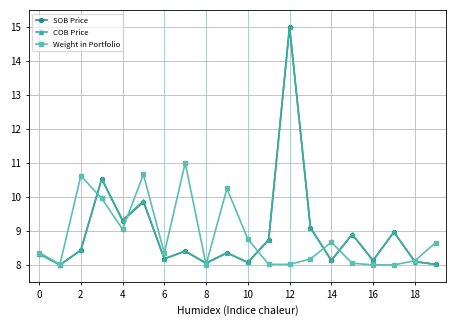

What is the maximum value for SOB Price?

15.0